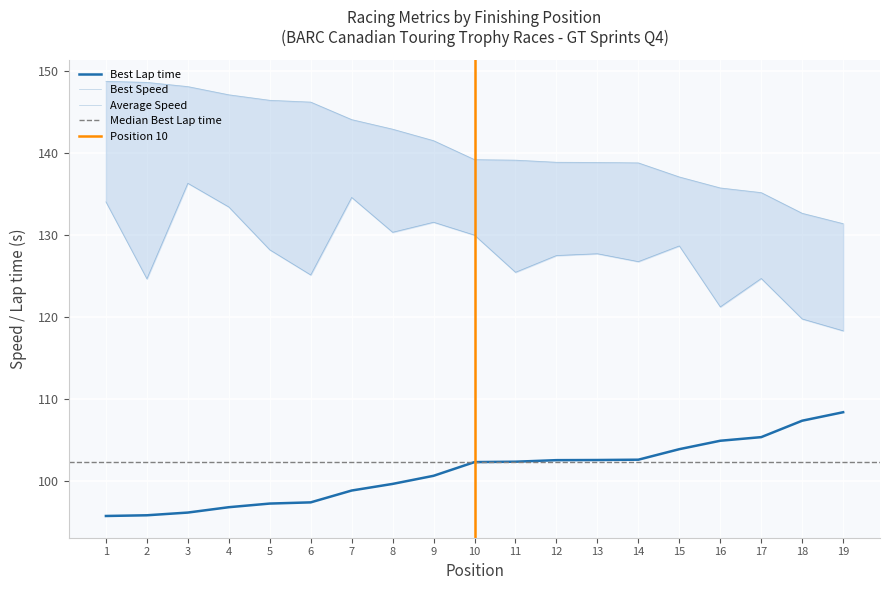

What is the value of the Best Speed point at the 7th from the left?

144.1